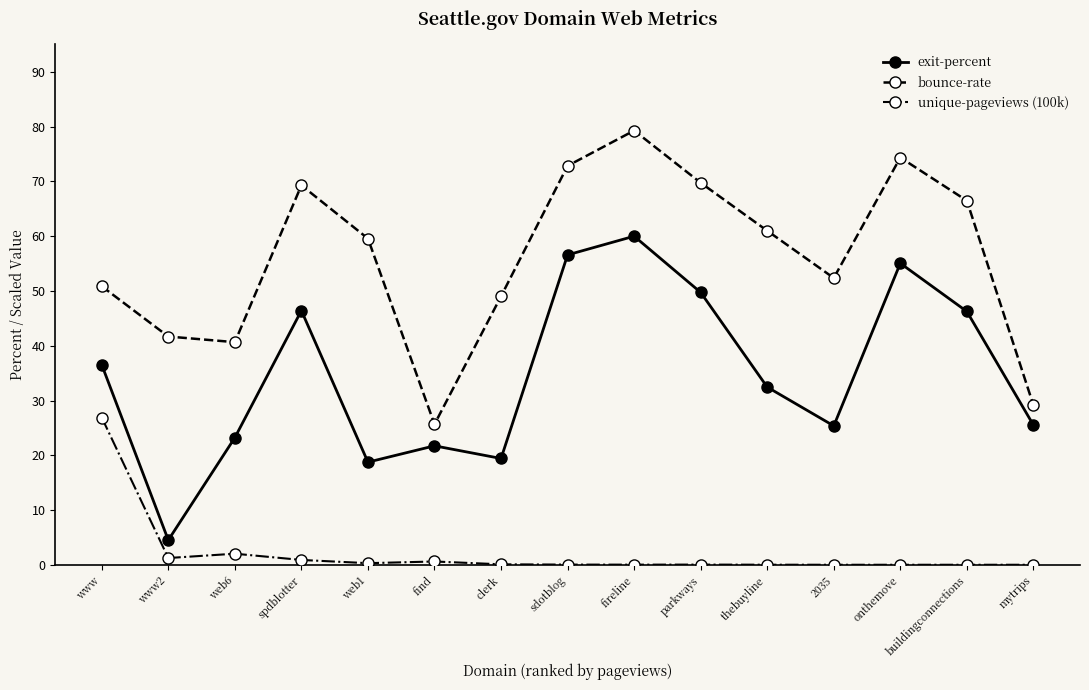

The bounce-rate series shows 34.8 at onthemove. True or false?

False